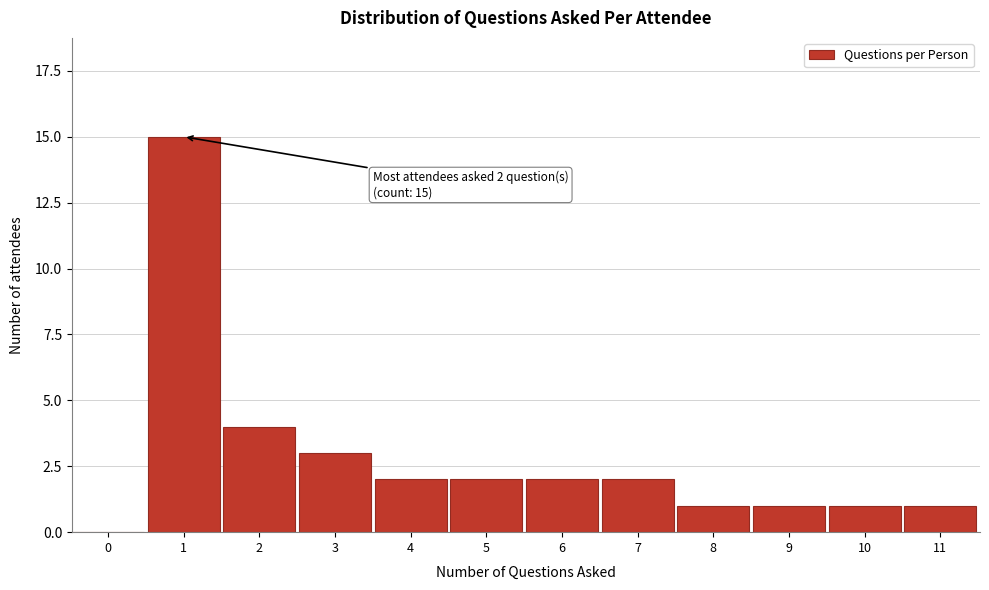

The chart shows a value of 1 at 8. True or false?

True